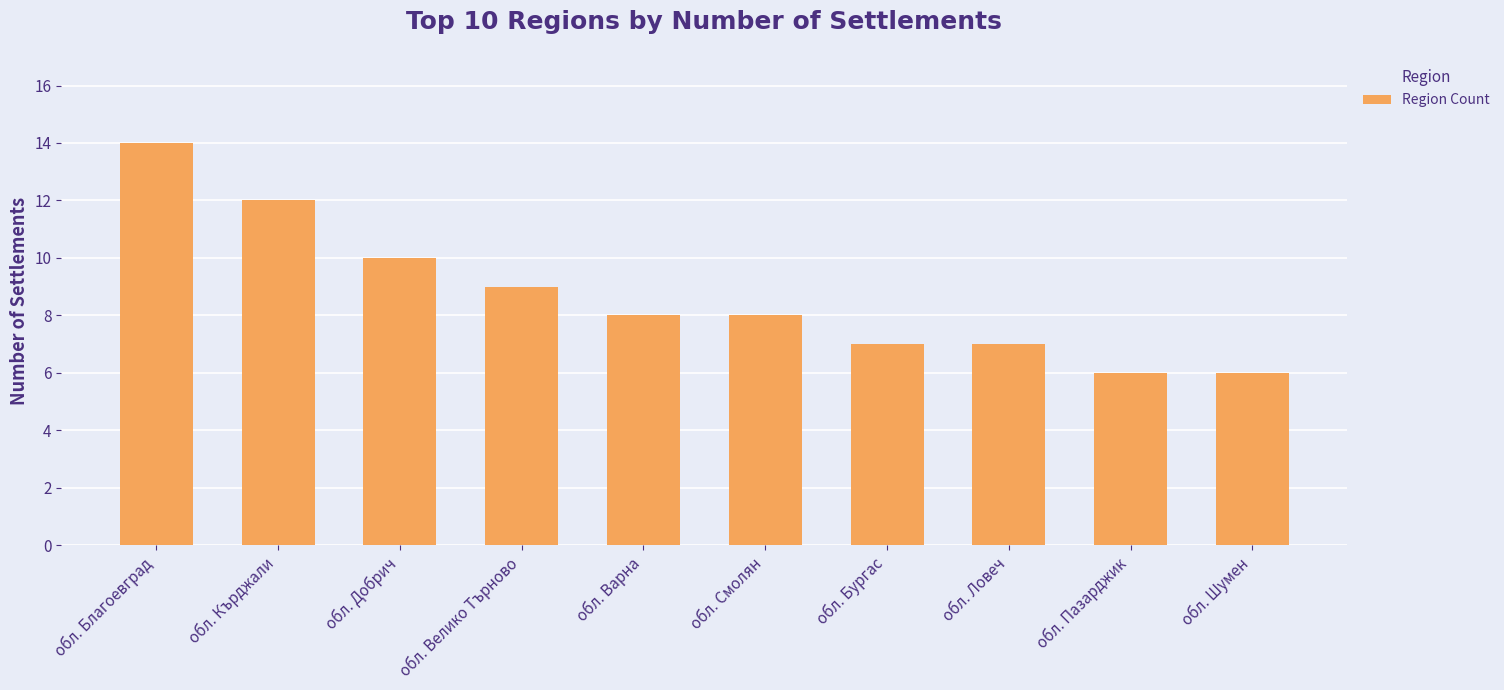

Does the chart contain any negative values?

No